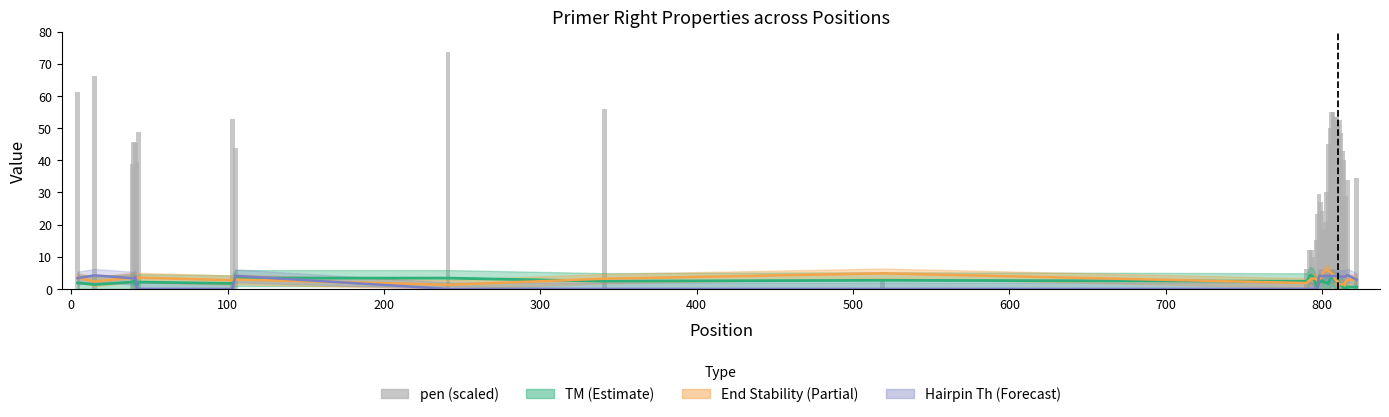

Reading right to left, extract all data points from this chart.

34.5	33.8	28.9	40.0	43.0	48.6	52.6	51.3	53.6	53.6	55.0	55.0	50.1	45.1	30.1	21.0	18.2	24.3	26.9	29.6	23.4	15.1	1.8	9.8	12.0	12.0	0.4	6.3	3.2	55.9	73.6	43.8	52.9	48.8	39.6	45.3	45.8	38.9	66.2	61.1